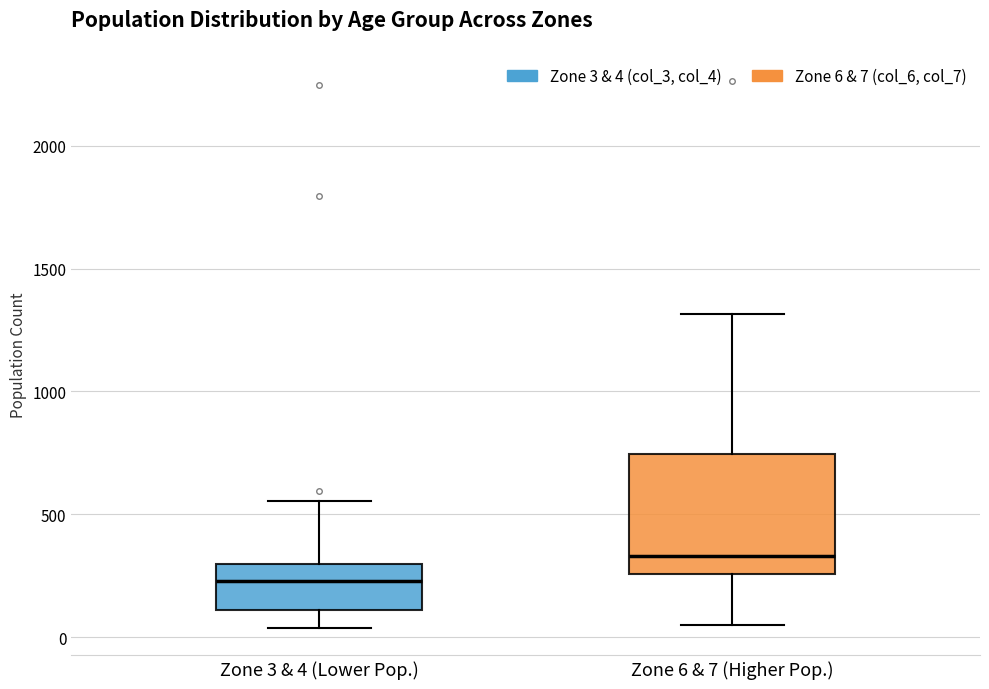

Reading left to right, read every box against the y-axis: the position of its median line, the range the box covers, and the ends of its whiskers. The values are not printed on the chart, so give them approximately, as read against the axis.

Zone 3 & 4 (Lower Pop.): median 250, box 100 to 300, whiskers 50 to 550
Zone 6 & 7 (Higher Pop.): median 350, box 250 to 750, whiskers 50 to 1300